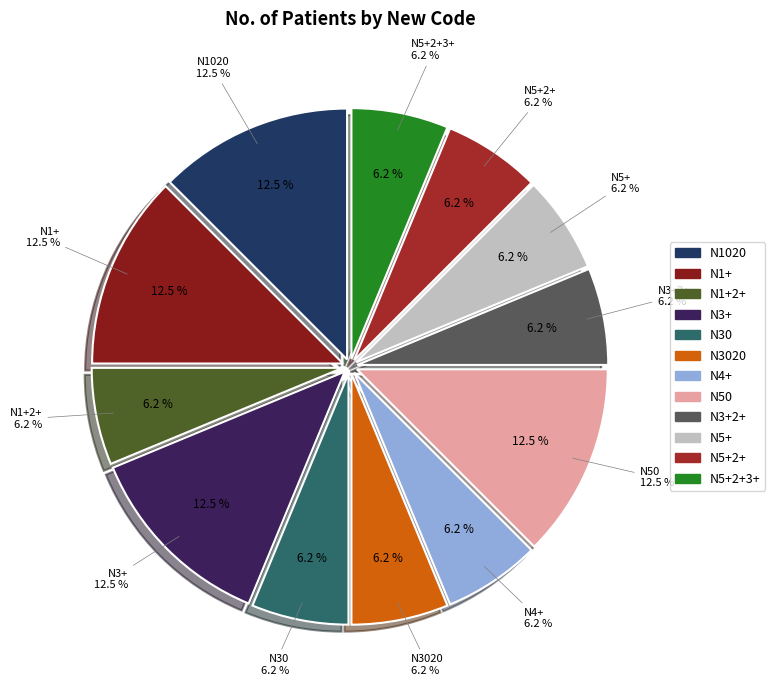

To the nearest percent, what portion does N3+2+ represent?

6%